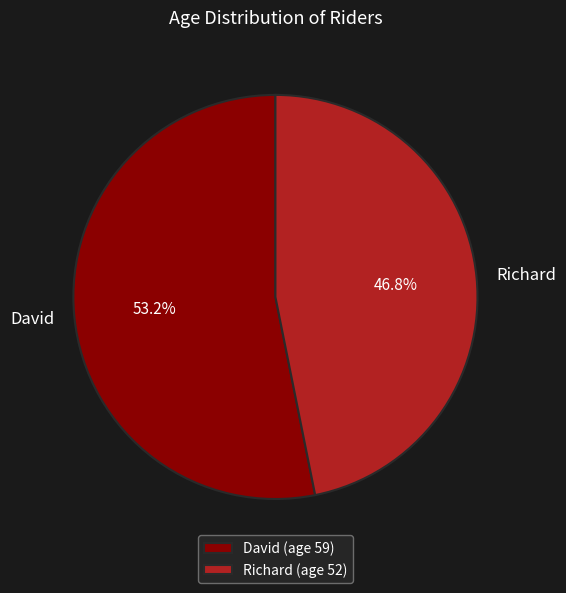

To the nearest percent, what portion does David represent?

53%